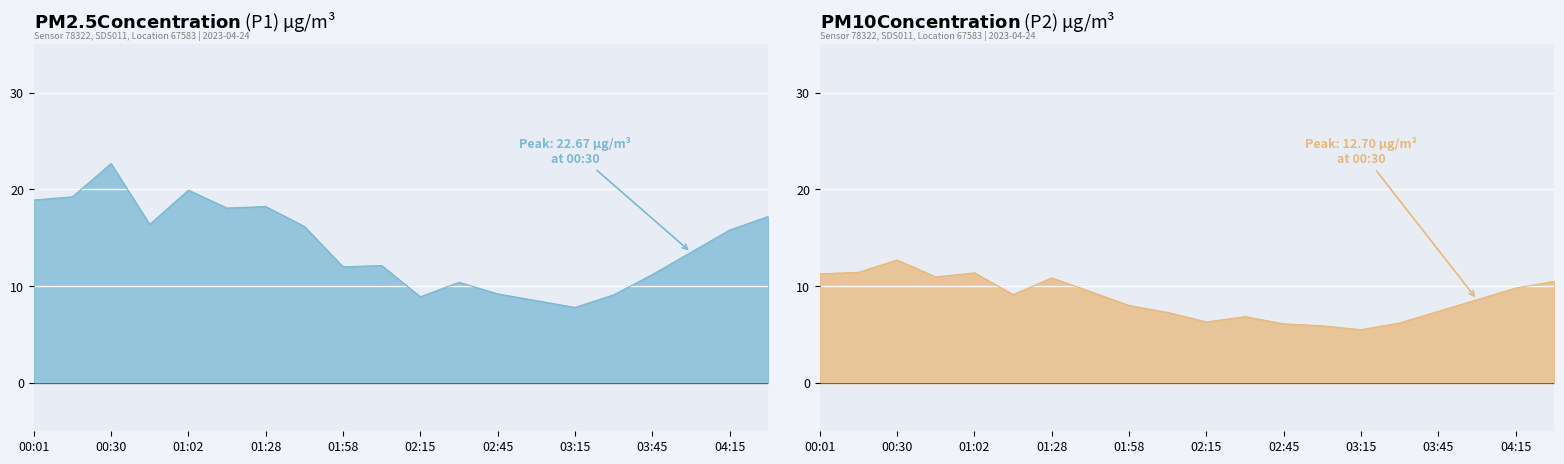

What is the label of the 18th point from the left?

04:00